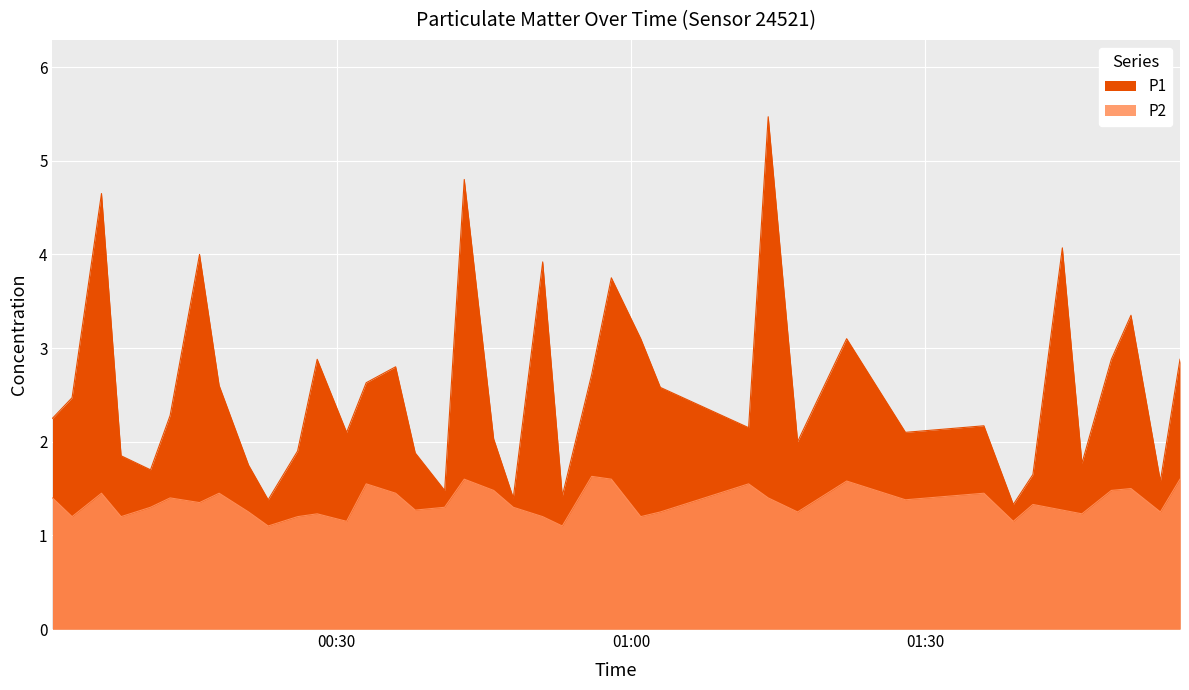

In P2, how many points are higher than both neighbors (excluding endpoints)?

12